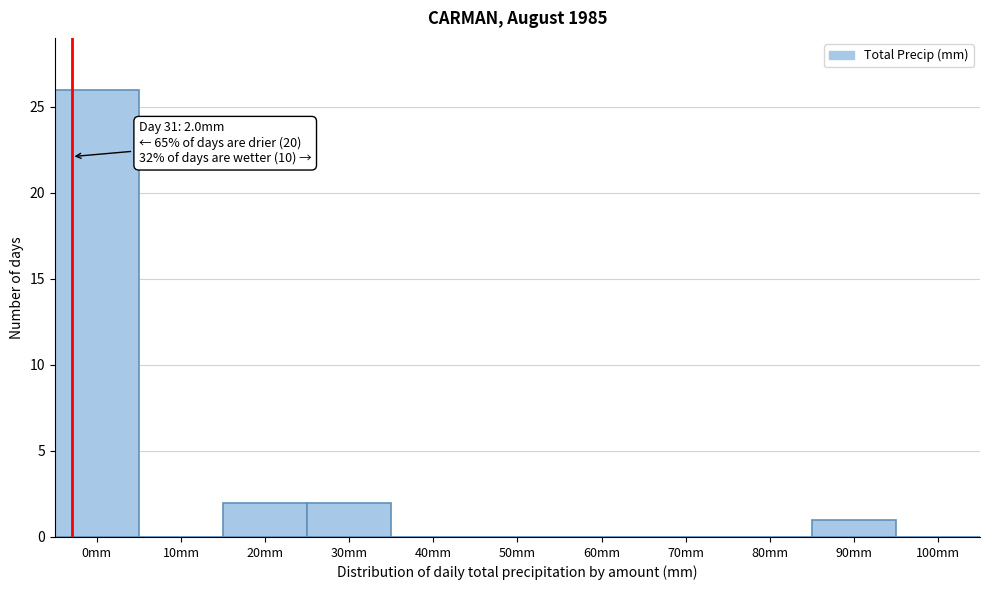

Reading left to right, what are all the values shown in this chart?

0mm=26	10mm=0	20mm=2	30mm=2	40mm=0	50mm=0	60mm=0	70mm=0	80mm=0	90mm=1	100mm=0